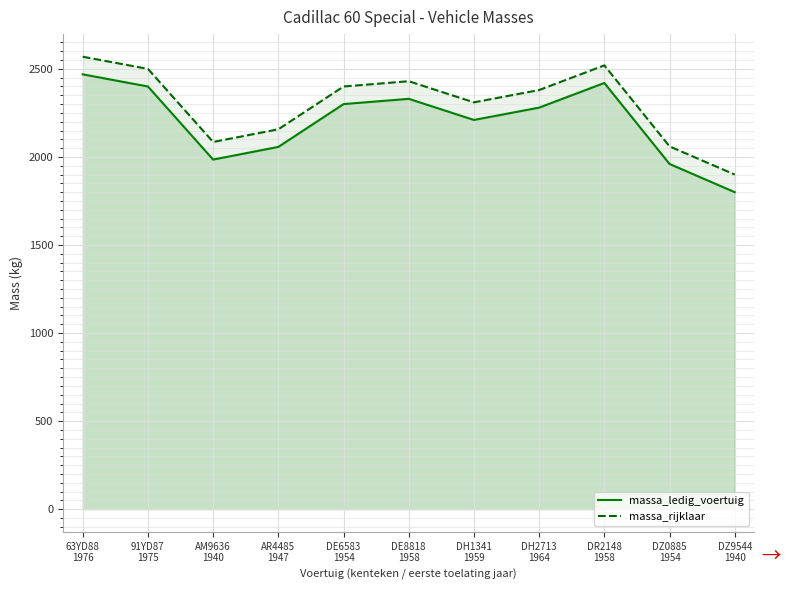

How many distinct data groups are displayed?

2